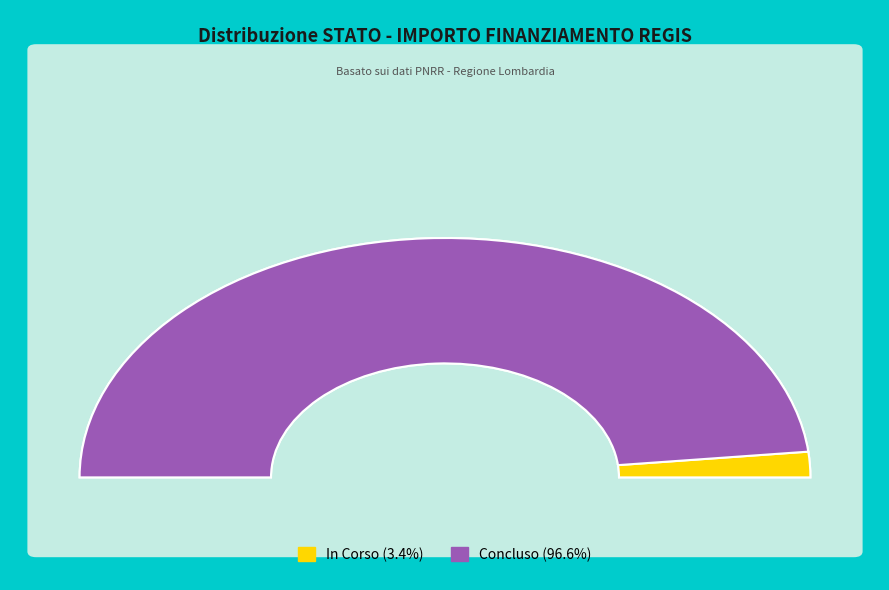

Is there any slice that represents more than half of the pie?

Yes